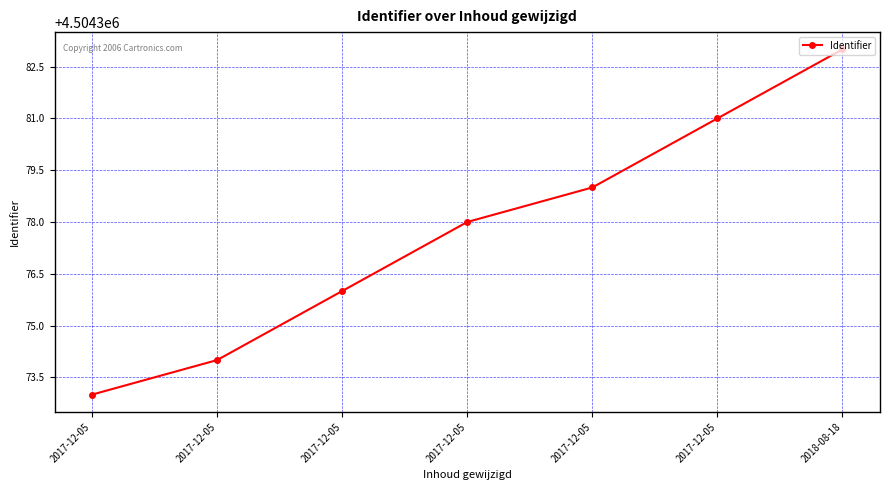

Reading left to right, what are all the values shown in this chart?

4504373	4504374	4504376	4504378	4504379	4504381	4504383